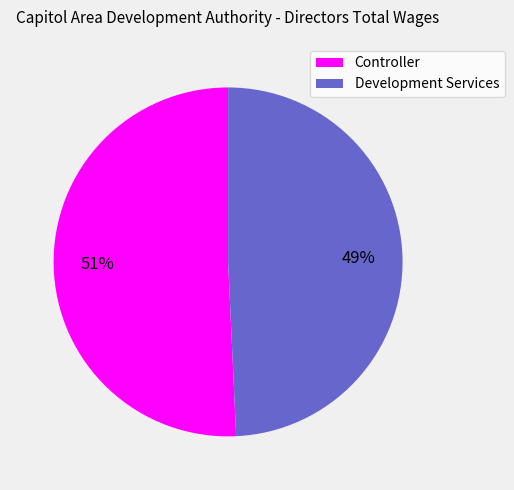

Is there a majority slice in this chart?

Yes